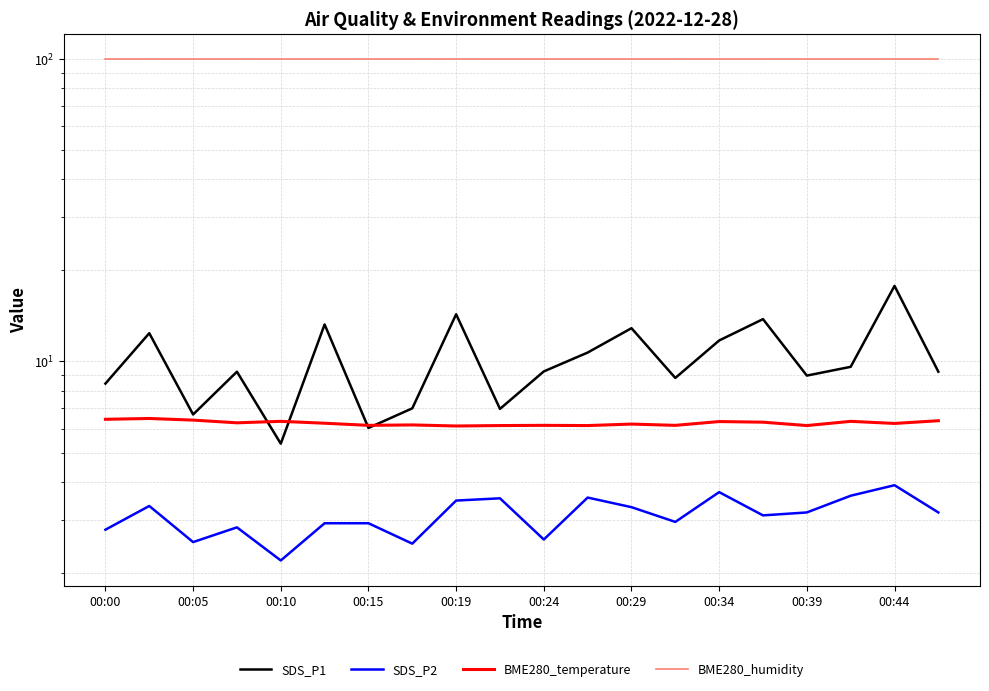

Count the number of categories in the chart.

20